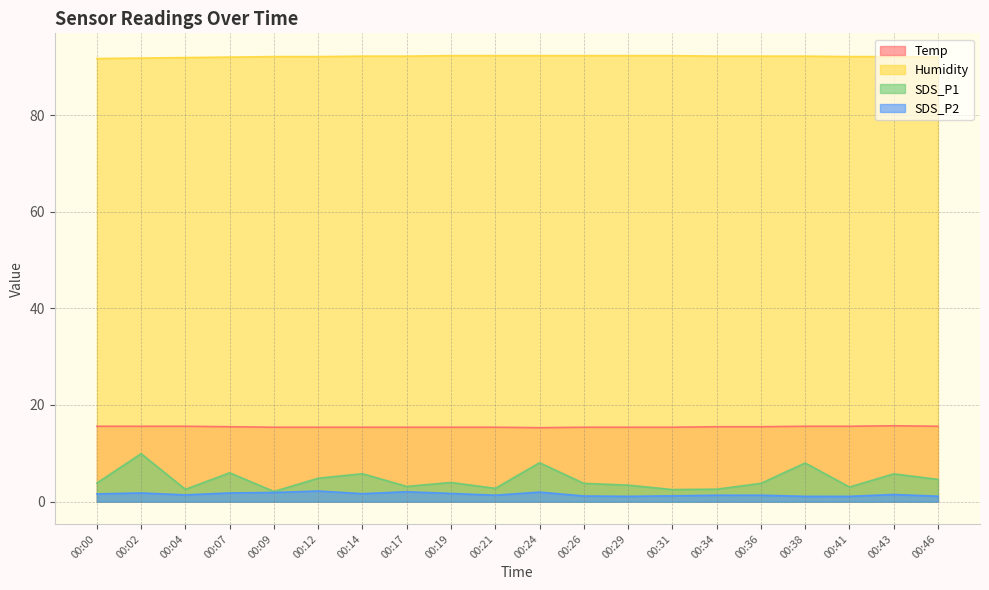

Which series has the largest total across all categories?

Humidity